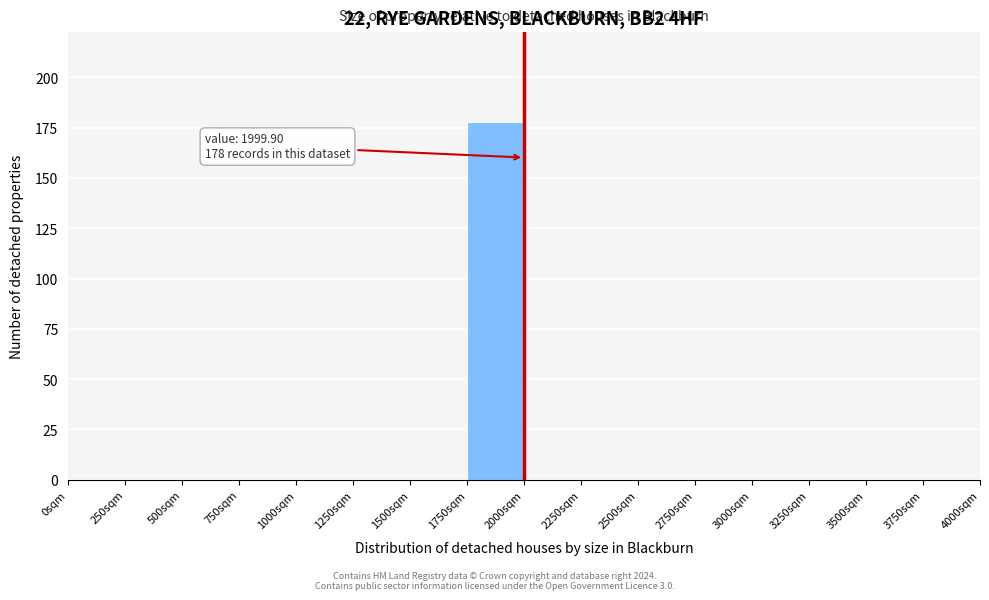

Over which range of the x-axis is the bar tallest?

1750 to 2000